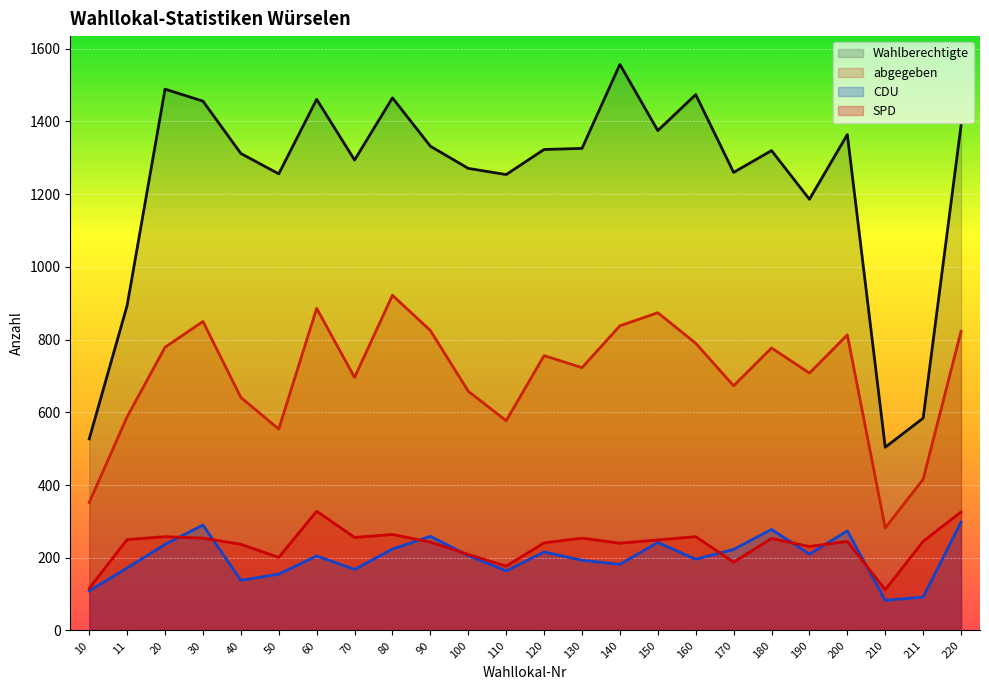

True or false: CDU and abgegeben cross at least once.

False